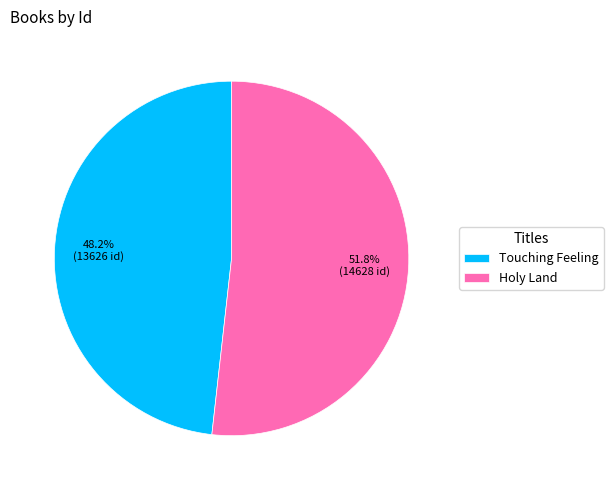

To the nearest percent, what is the average slice percentage?

50%